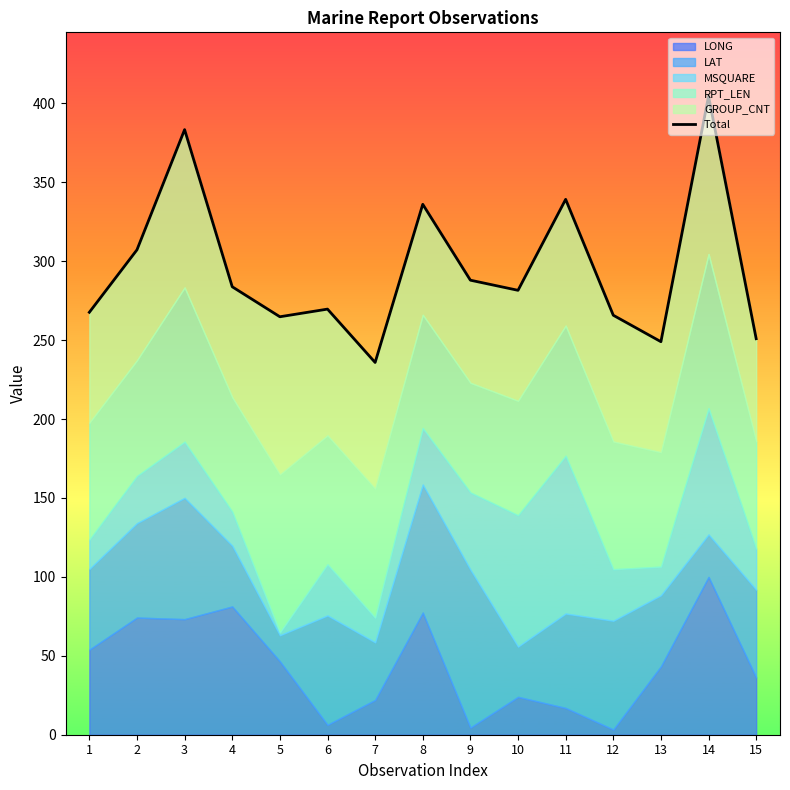

What is the smallest value displayed?

235.9